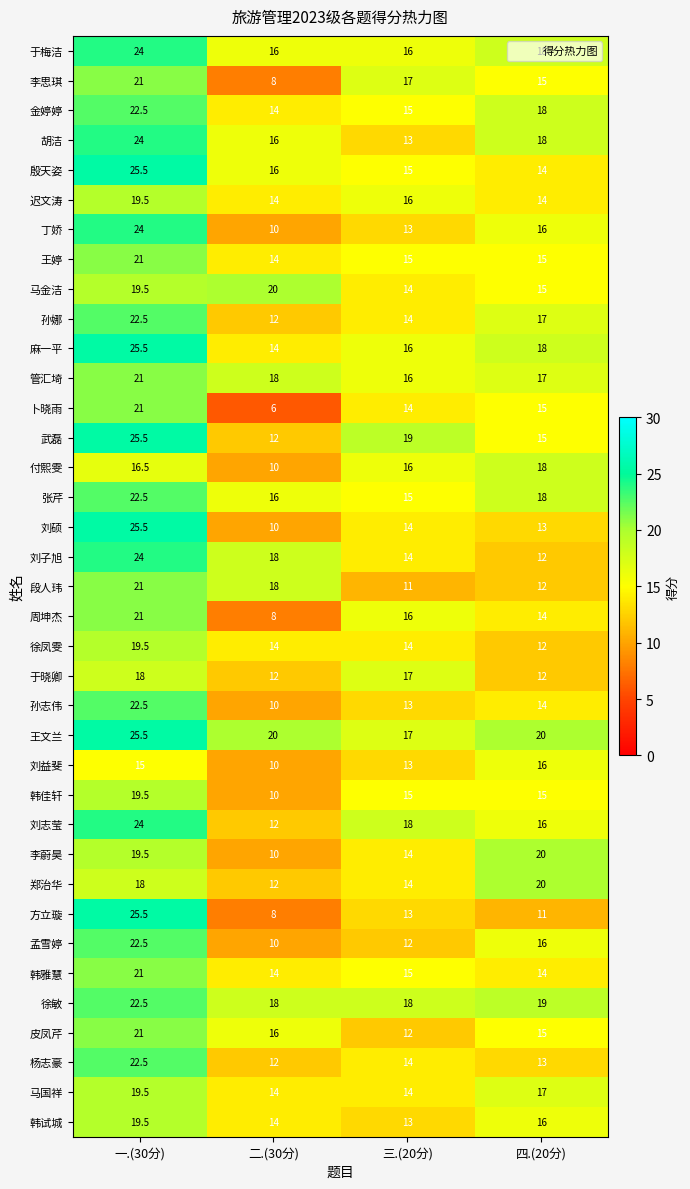

What is the maximum value shown in the chart?

25.5